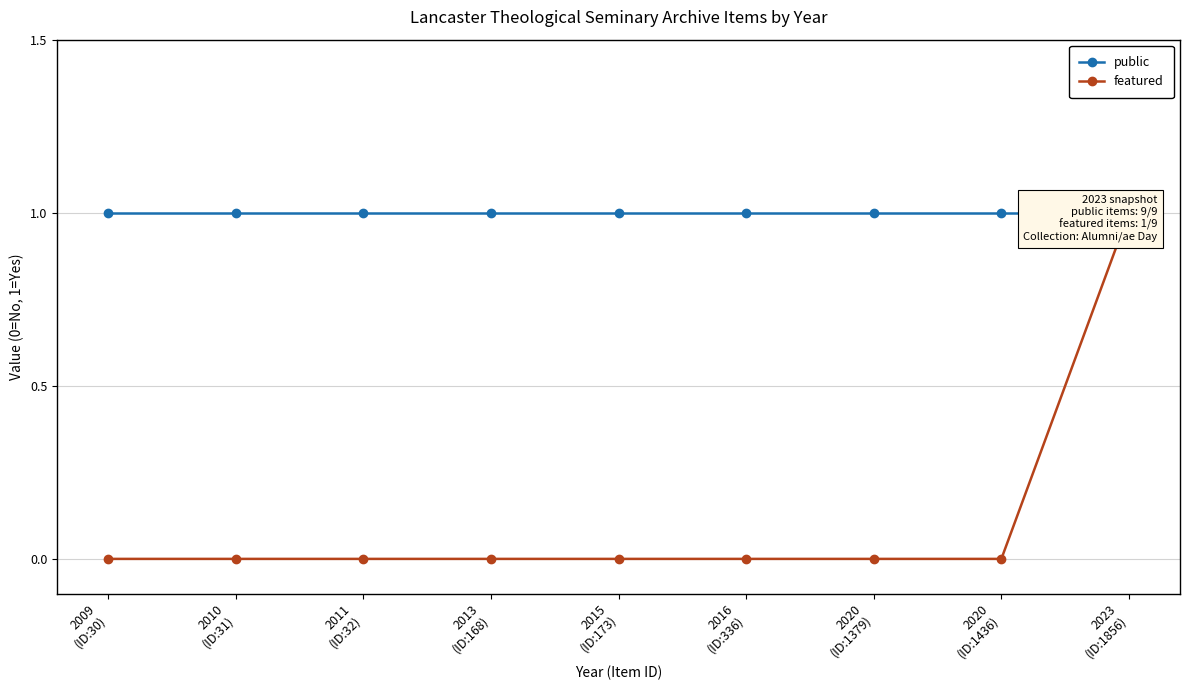

What is the maximum value for featured?

1